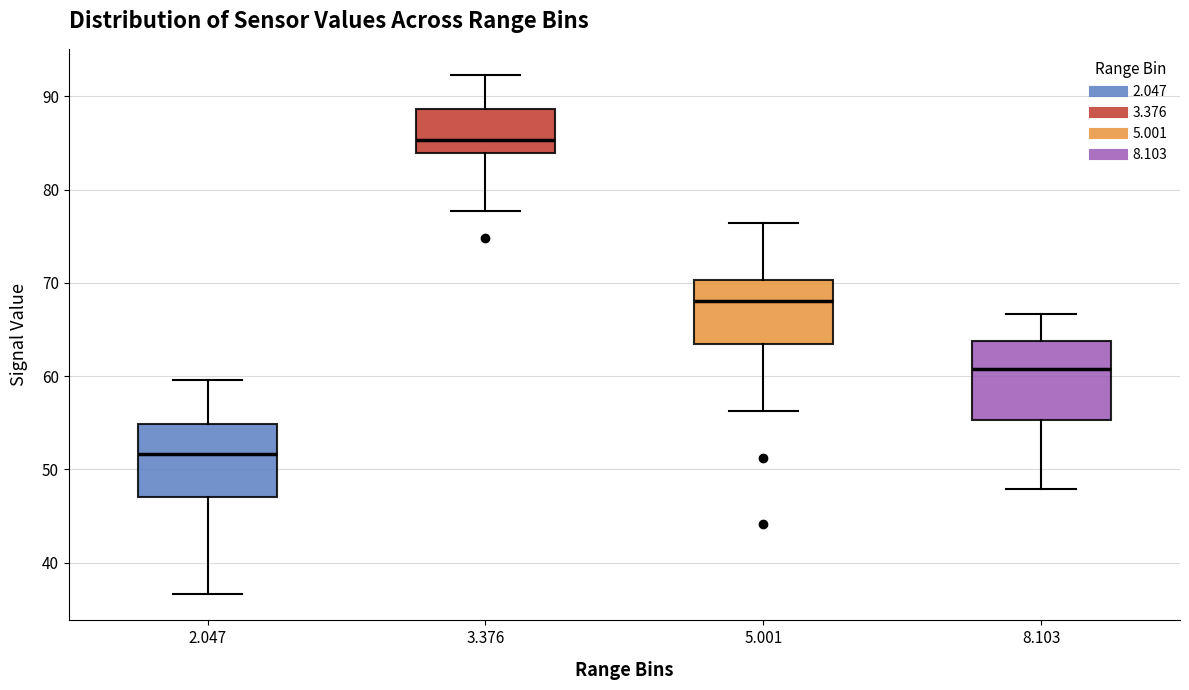

Reading left to right, read every box against the y-axis: the position of its median line, the range the box covers, and the ends of its whiskers. The values are not printed on the chart, so give them approximately, as read against the axis.

2.047: median 52, box 47 to 55, whiskers 37 to 60
3.376: median 85, box 84 to 89, whiskers 78 to 92
5.001: median 68, box 63 to 70, whiskers 56 to 76
8.103: median 61, box 55 to 64, whiskers 48 to 67